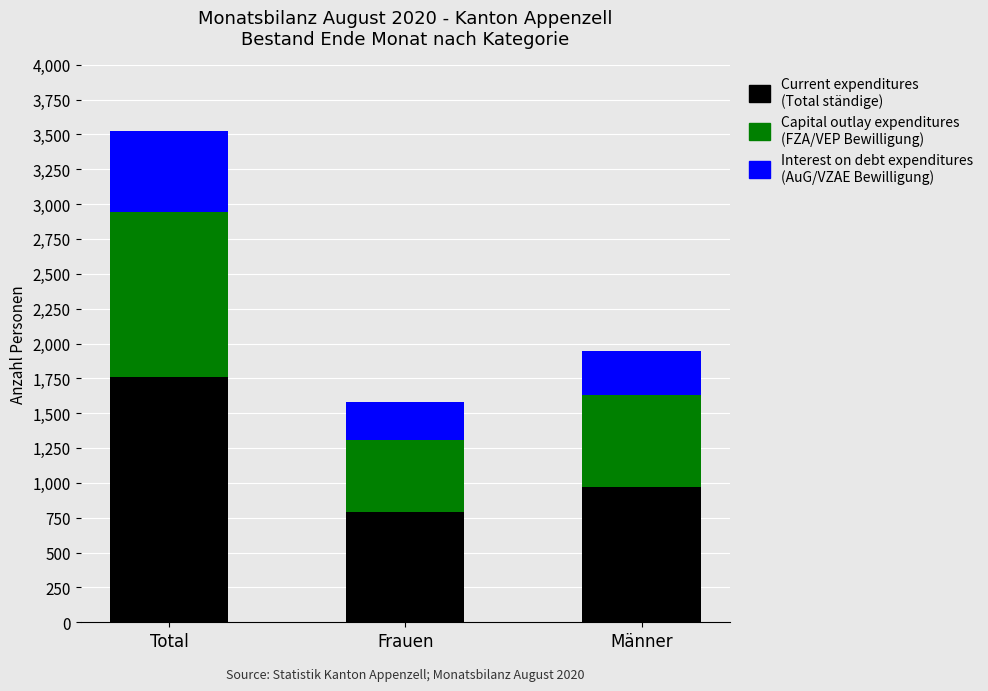

What is the total value across all series at Total?

3524